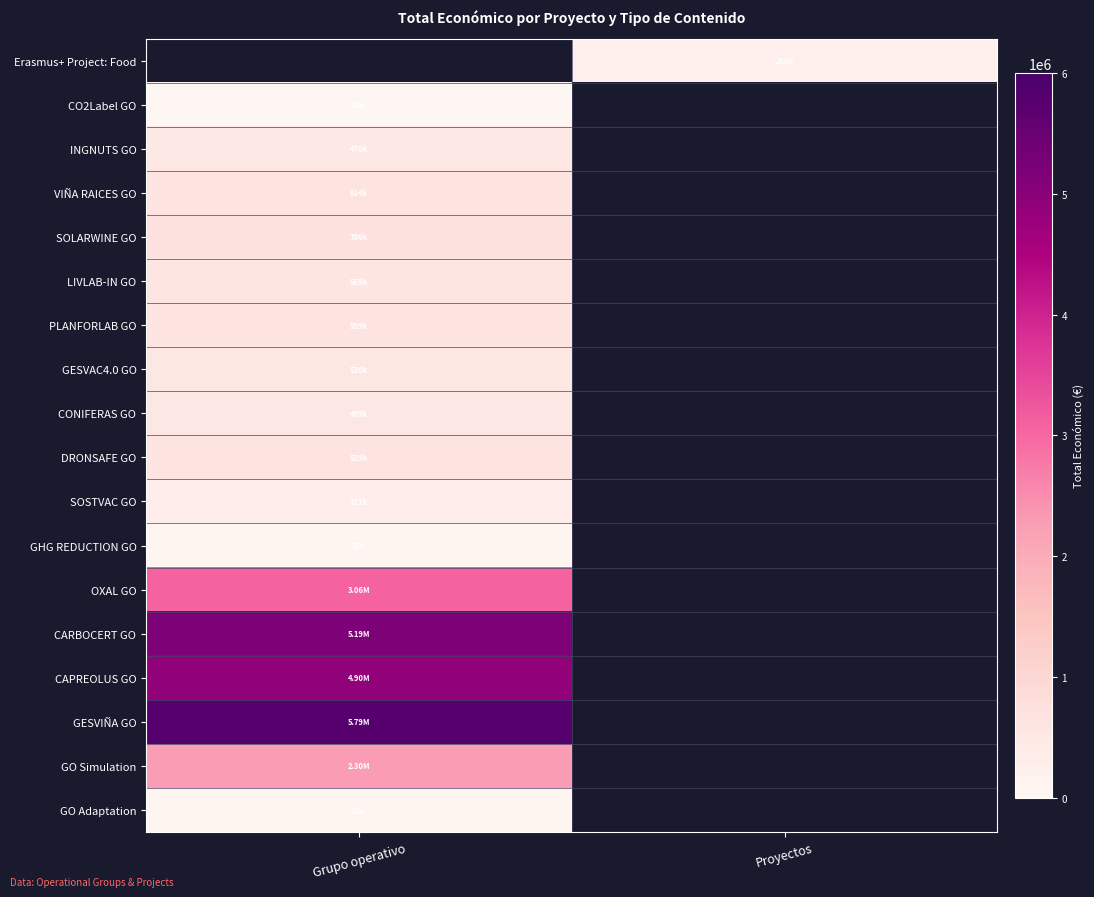

List the series in order of their peak value, lowest first.

LIVLAB-IN GO, Erasmus+ Project: Food, CO2Label GO, GHG REDUCTION GO, GO Adaptation, SOSTVAC GO, INGNUTS GO, CONIFERAS GO, GESVAC4.0 GO, DRONSAFE GO, PLANFORLAB GO, VIÑA RAICES GO, SOLARWINE GO, GO Simulation, OXAL GO, CAPREOLUS GO, CARBOCERT GO, GESVIÑA GO